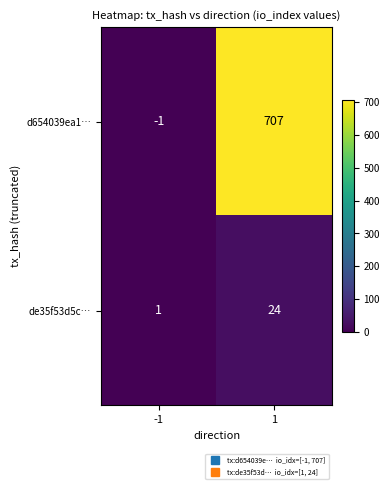

The value of d654039ea1… at 1 is 707. True or false?

True